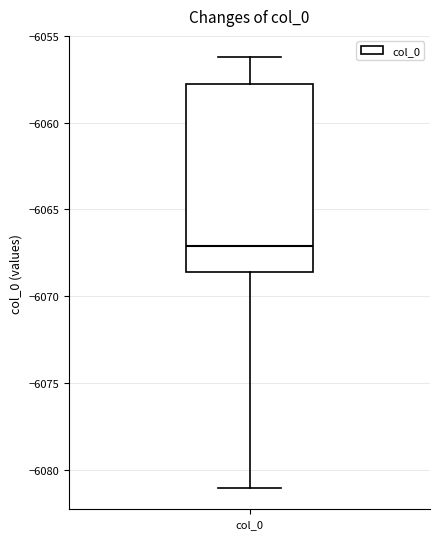

Transcribe this box plot: give where the median line is, the range the box spans, and where the two whiskers end, as read against the y-axis. The values are not printed on the chart, so give them approximately, as read against the axis.

median -6067.0, box -6068.5 to -6058.0, whiskers -6081.0 to -6056.0